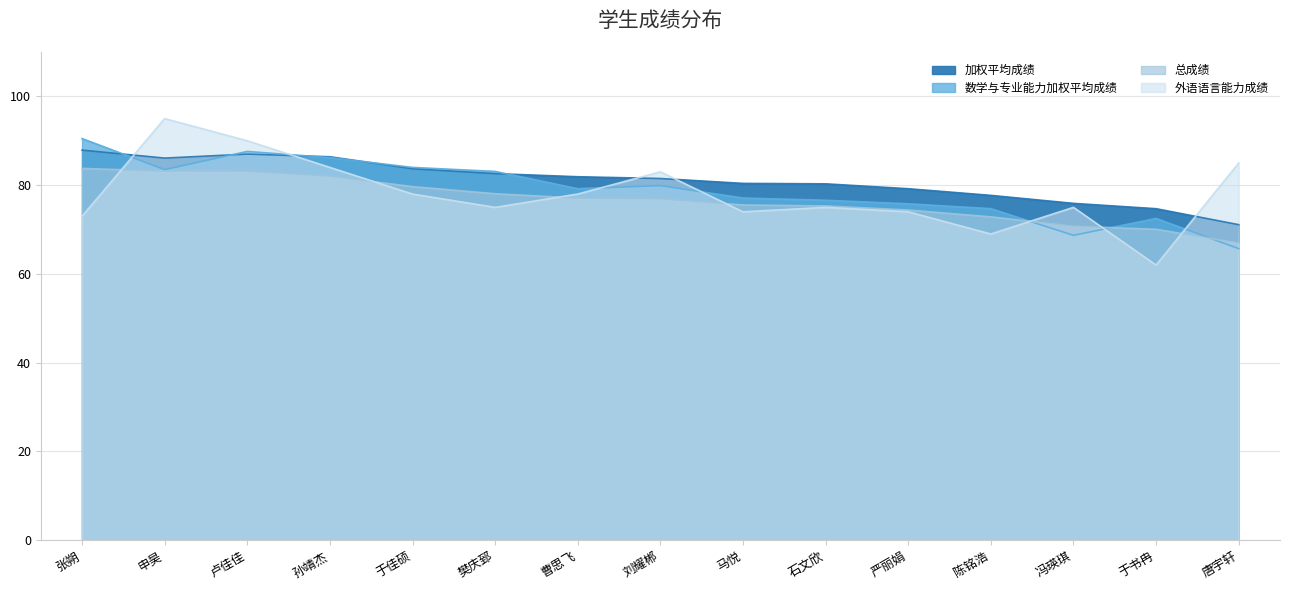

What are all the series names shown in the legend?

加权平均成绩, 数学与专业能力加权平均成绩, 总成绩, 外语语言能力成绩